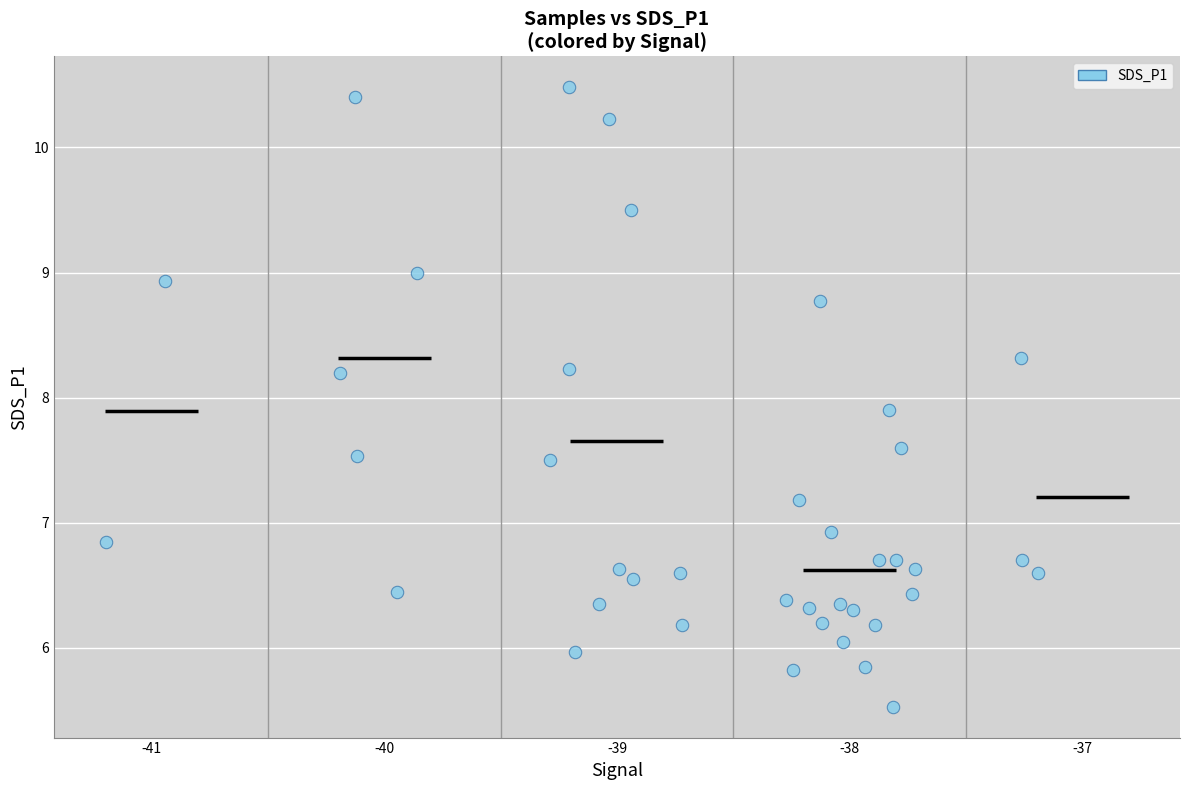

What is the range of X values (max minus min)?

4.0